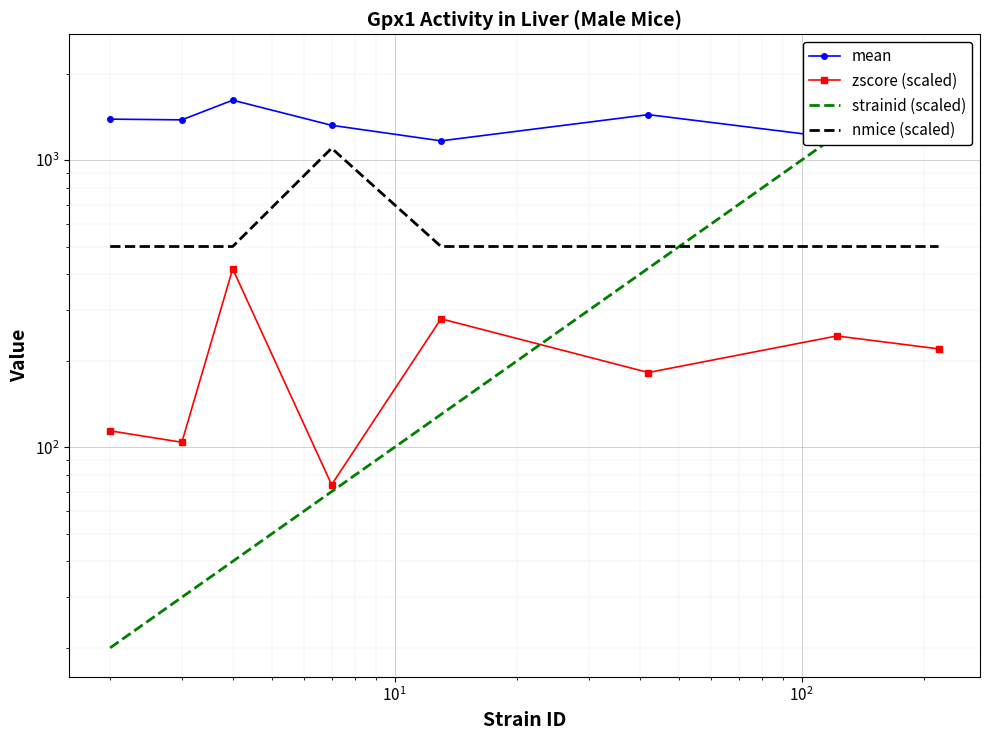

List the series in order of their peak value, highest first.

strainid (scaled), mean, nmice (scaled), zscore (scaled)